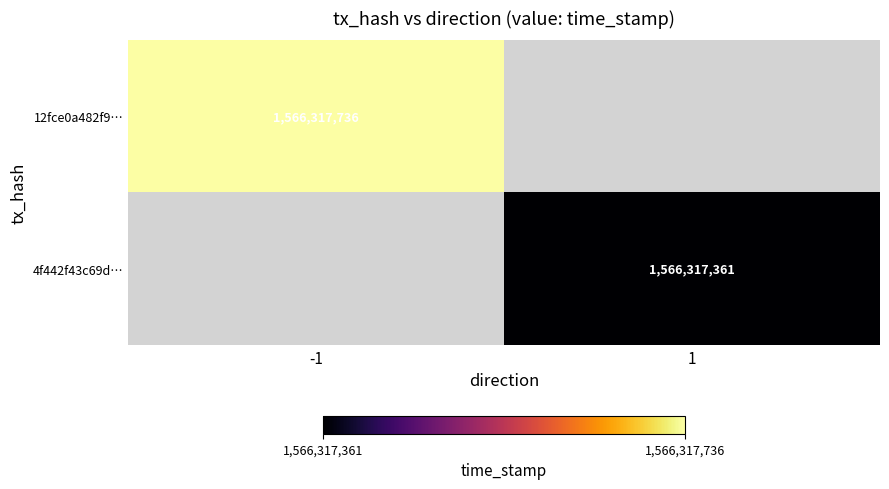

Between time_stamp and direction, which is larger?

time_stamp